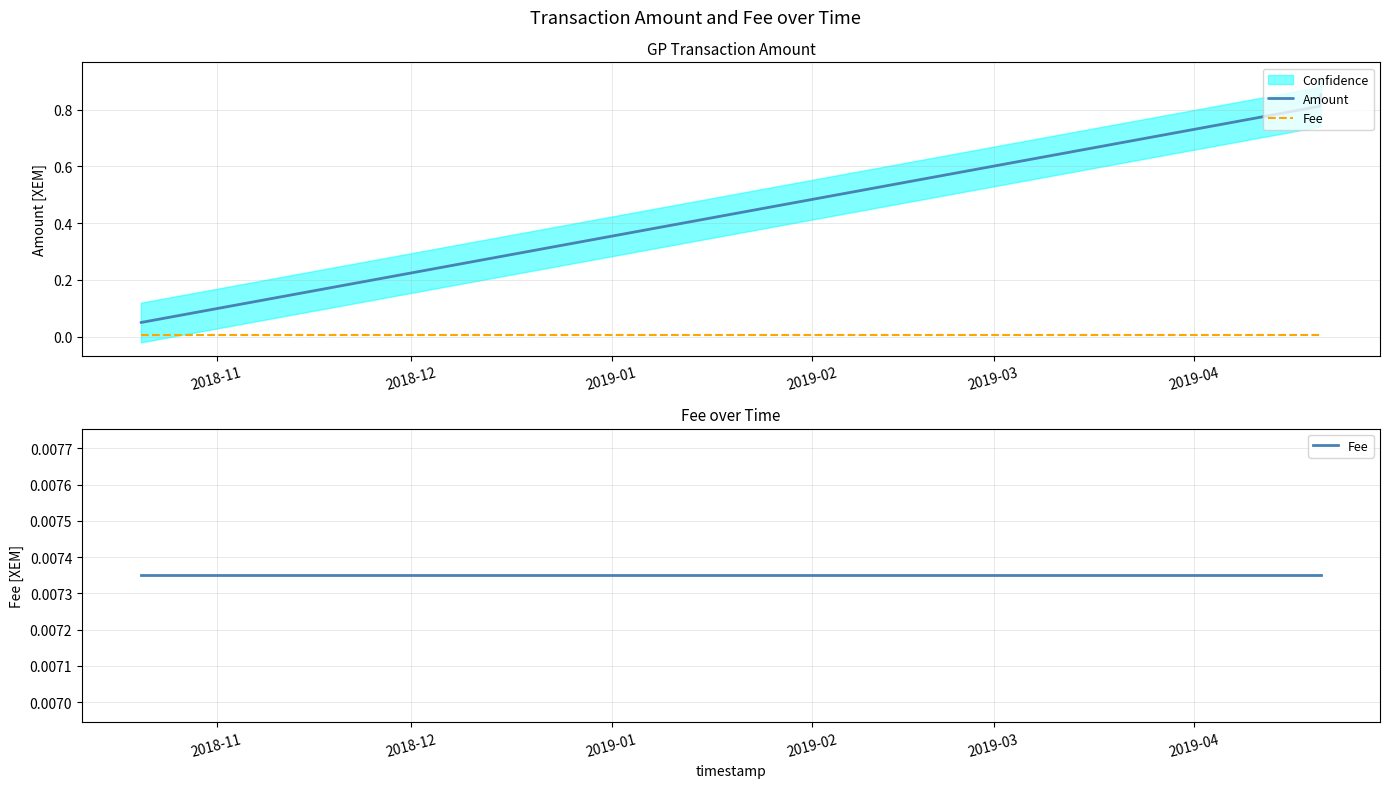

Which series has the largest range (max minus min)?

Amount